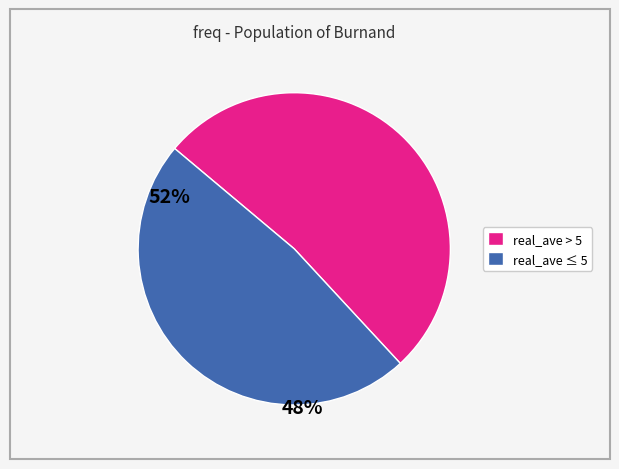

How many segments does this pie chart have?

2